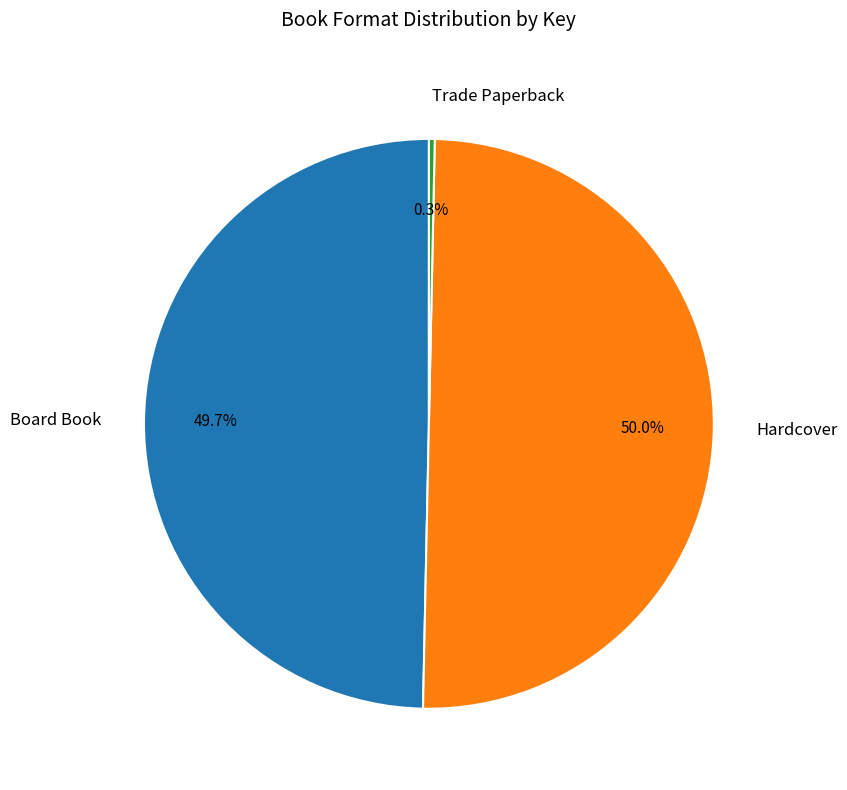

Which slice is the smallest?

Trade Paperback